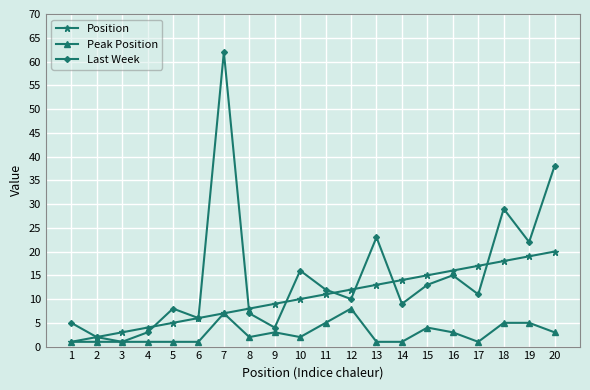

Reading left to right, extract all data points from this chart.

Position: 1=1	2=2	3=3	4=4	5=5	6=6	7=7	8=8	9=9	10=10	11=11	12=12	13=13	14=14	15=15	16=16	17=17	18=18	19=19	20=20
Peak Position: 1=1	2=1	3=1	4=1	5=1	6=1	7=7	8=2	9=3	10=2	11=5	12=8	13=1	14=1	15=4	16=3	17=1	18=5	19=5	20=3
Last Week: 1=5	2=2	3=1	4=3	5=8	6=6	7=62	8=7	9=4	10=16	11=12	12=10	13=23	14=9	15=13	16=15	17=11	18=29	19=22	20=38